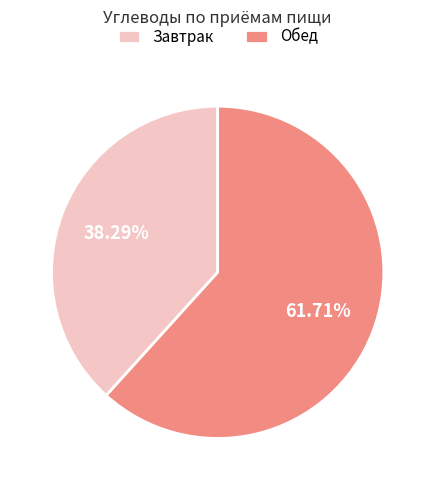

Rank the categories by value from highest to lowest.

Обед, Завтрак